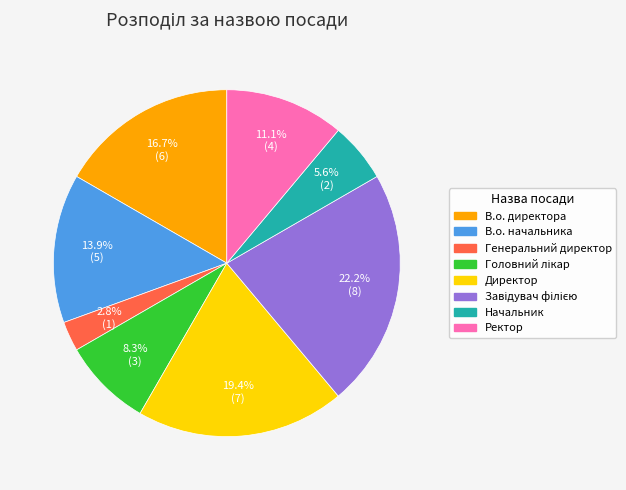

Which slice is the smallest?

Генеральний директор